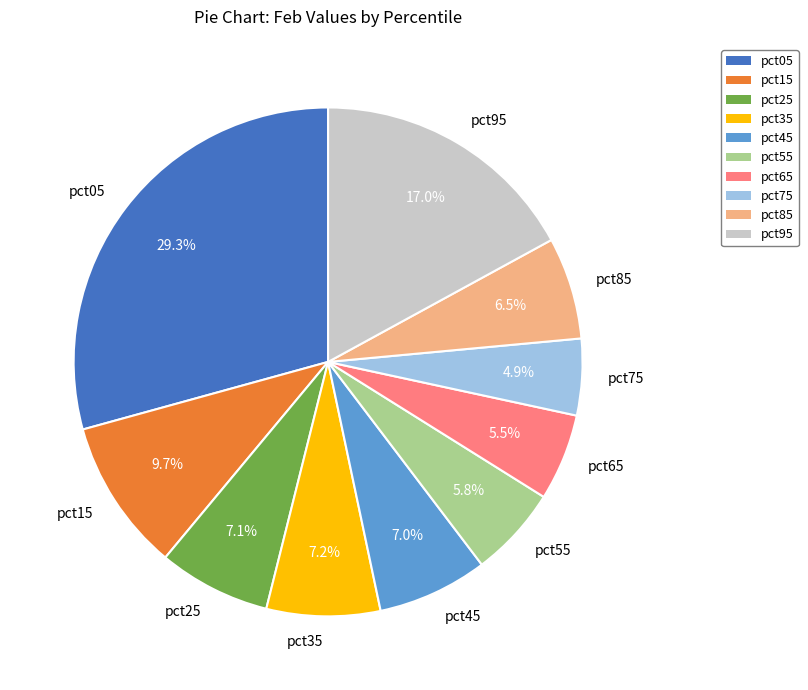

Which category has the biggest portion of the pie?

pct05